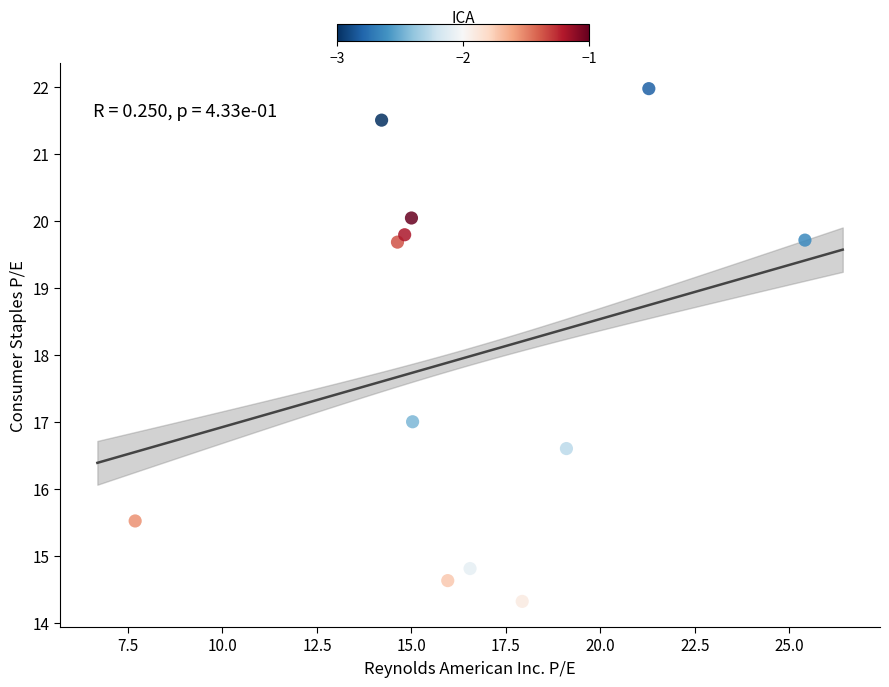

What Y value in the scatter plot is closest to 18?

17.0